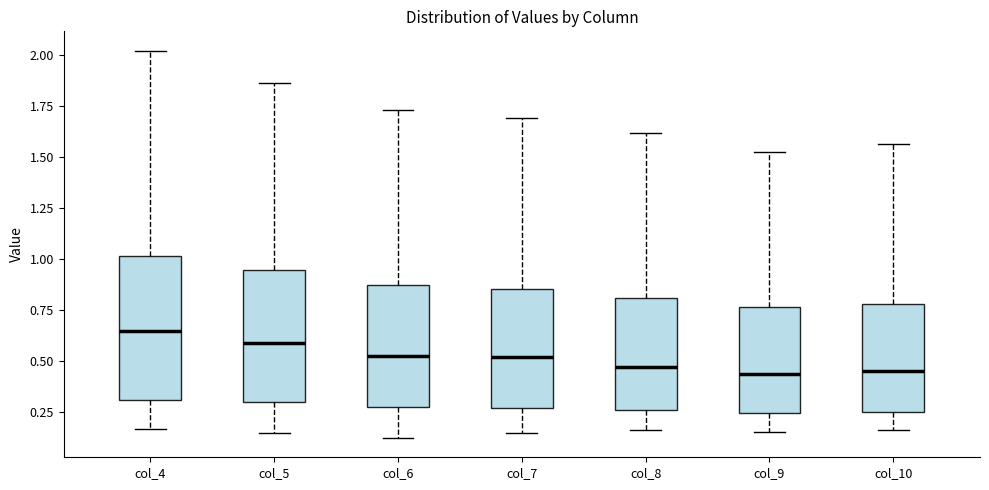

Which box's median line is the highest?

col_4